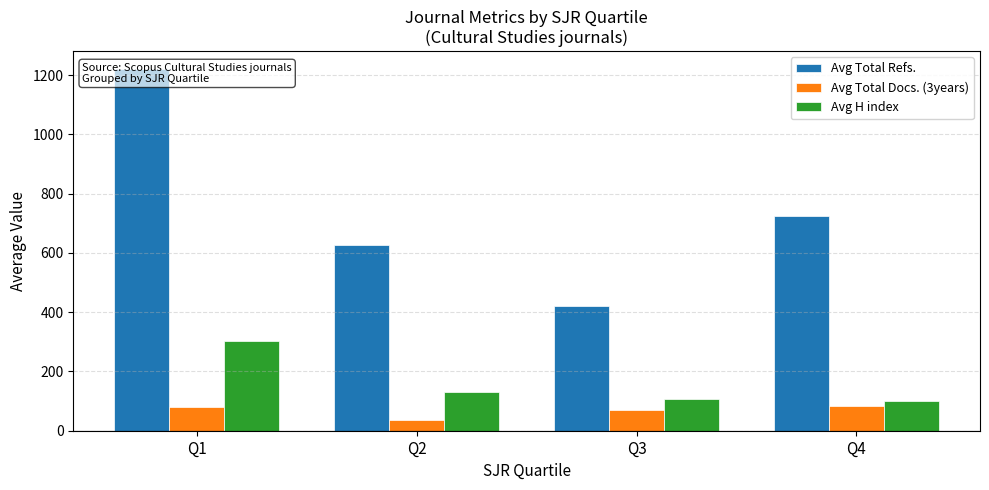

At which label does Avg Total Docs. (3years) first exceed 80?

Q1